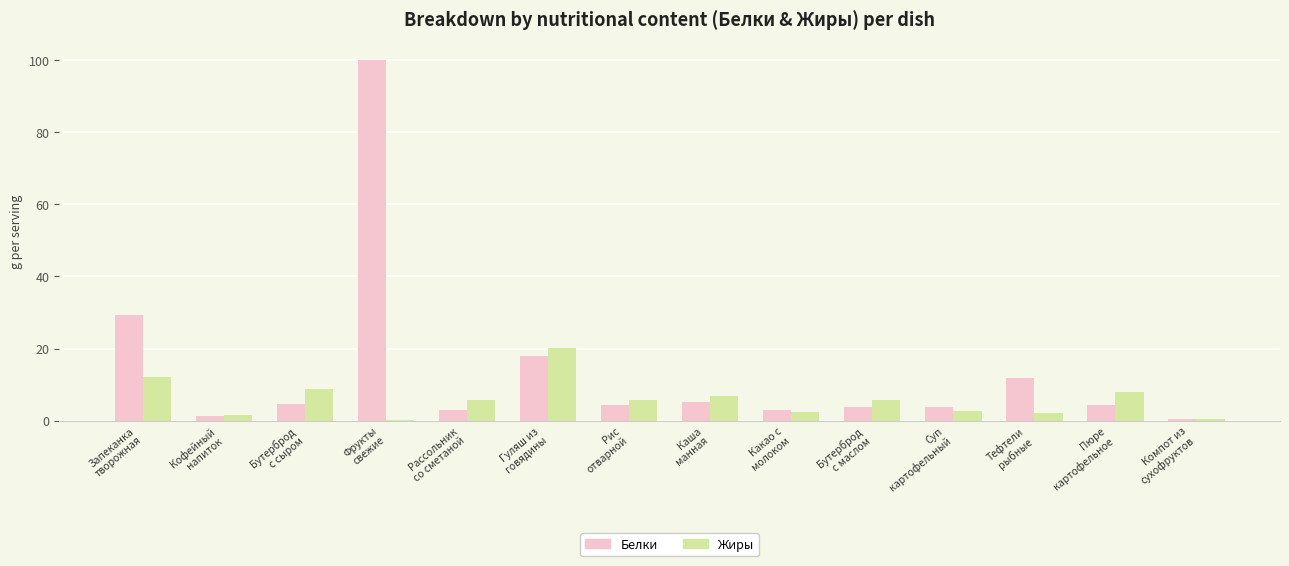

What is the maximum value shown in the chart?

100.0